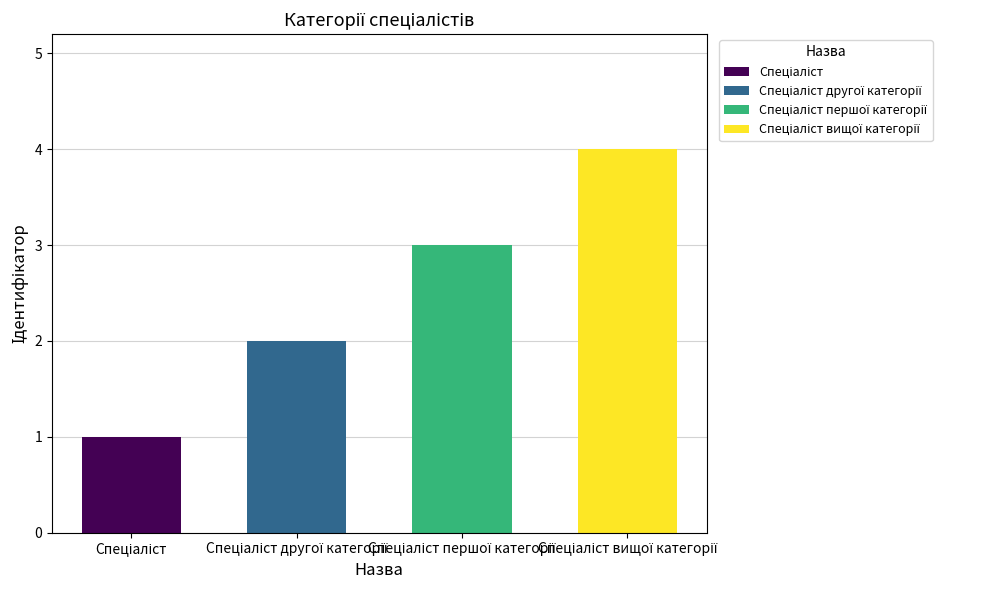

The value at Спеціаліст першої категорії is 2. True or false?

False